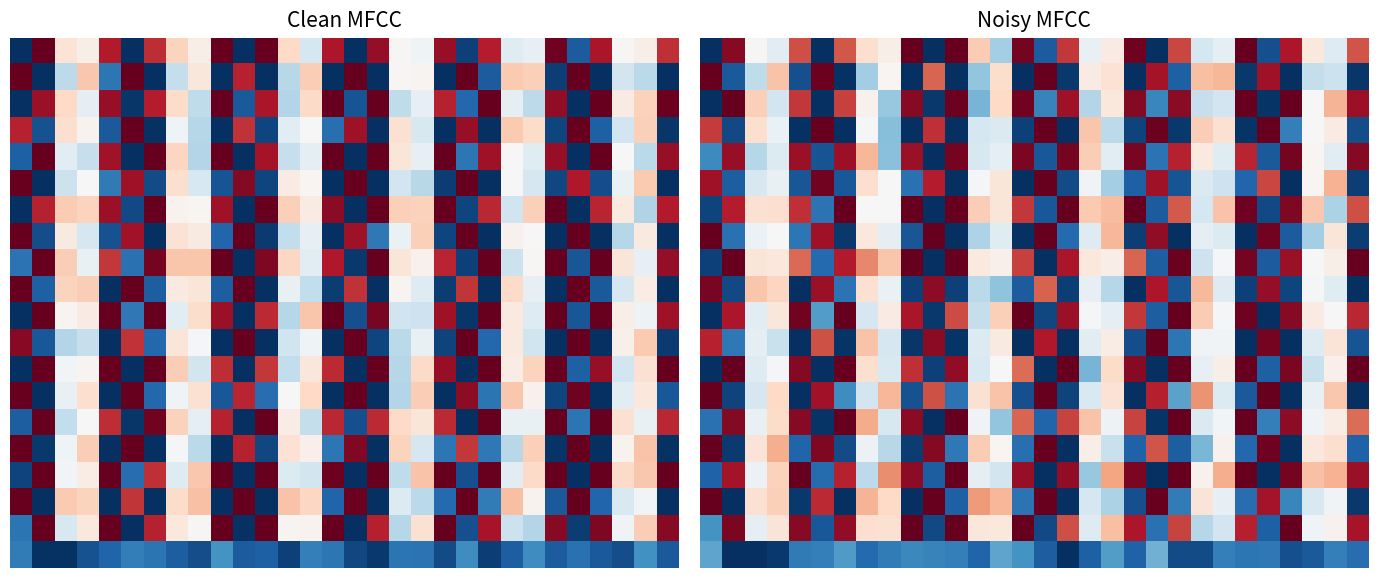

Which has a higher value, 19 or 25?

19